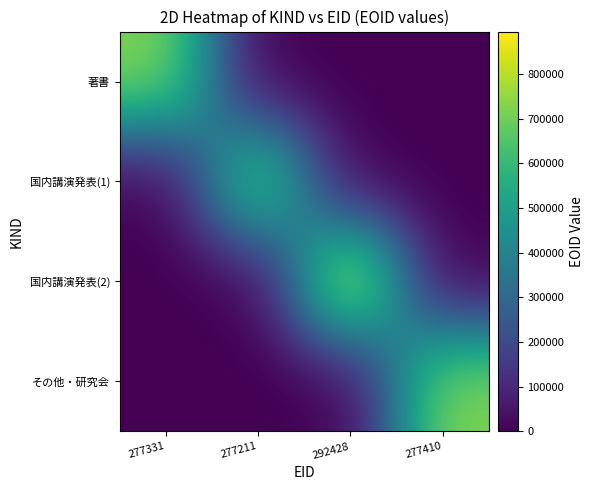

At how many categories does at least one series exceed 763391?

1